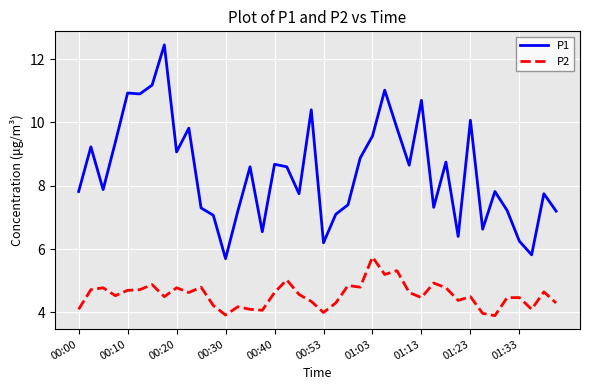

Which series has the largest total across all categories?

P1